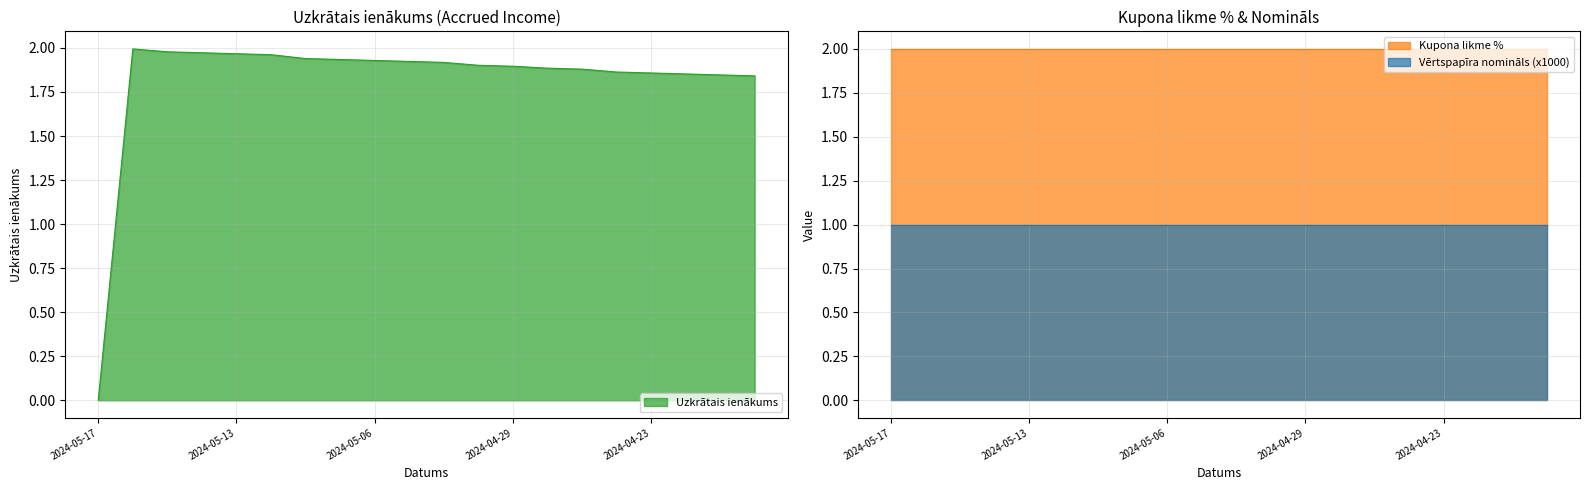

Reading left to right, transcribe all the data shown in this chart.

Uzkrātais ienākums: 0.0	2.0	2.0	2.0	2.0	2.0	1.9	1.9	1.9	1.9	1.9	1.9	1.9	1.9	1.9	1.9	1.9	1.9	1.8	1.8
Kupona likme %: 2.0	2.0	2.0	2.0	2.0	2.0	2.0	2.0	2.0	2.0	2.0	2.0	2.0	2.0	2.0	2.0	2.0	2.0	2.0	2.0
Vērtspapīra nomināls (x1000): 1.0	1.0	1.0	1.0	1.0	1.0	1.0	1.0	1.0	1.0	1.0	1.0	1.0	1.0	1.0	1.0	1.0	1.0	1.0	1.0